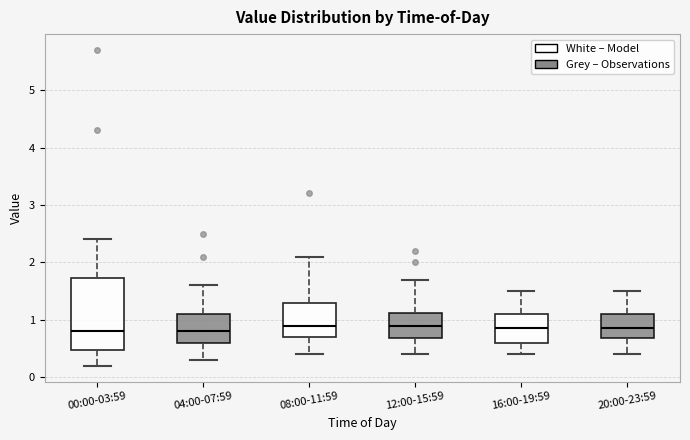

Reading left to right, transcribe this box plot: for each box, give where its median line is, the range the box spans, and where its two whiskers end, as read against the y-axis. The values are not printed on the chart, so give them approximately, as read against the axis.

00:00-03:59: median 0.8, box 0.5 to 1.7, whiskers 0.2 to 2.4
04:00-07:59: median 0.8, box 0.6 to 1.1, whiskers 0.3 to 1.6
08:00-11:59: median 0.9, box 0.7 to 1.3, whiskers 0.4 to 2.1
12:00-15:59: median 0.9, box 0.7 to 1.1, whiskers 0.4 to 1.7
16:00-19:59: median 0.9, box 0.6 to 1.1, whiskers 0.4 to 1.5
20:00-23:59: median 0.9, box 0.7 to 1.1, whiskers 0.4 to 1.5